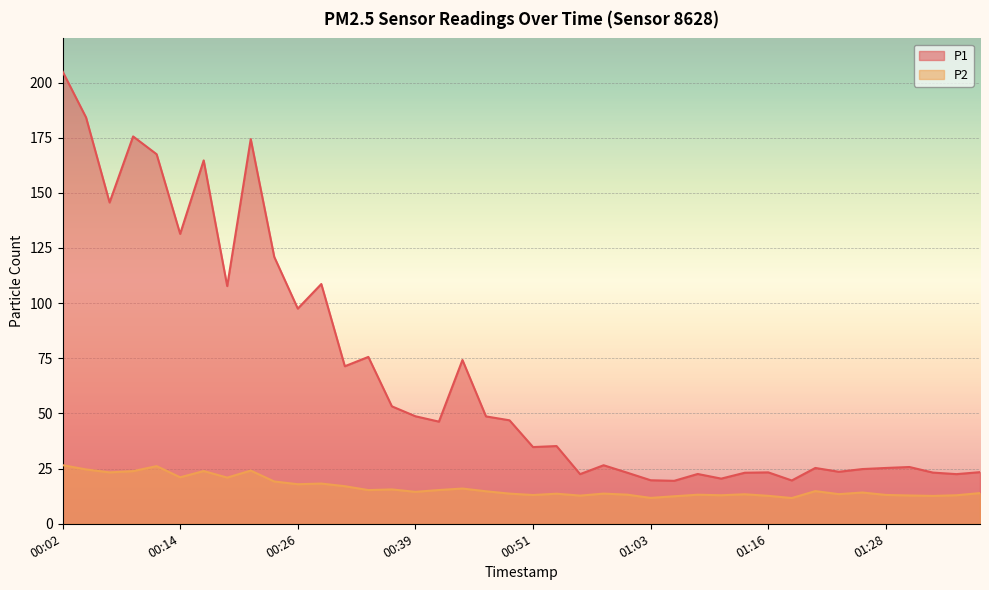

At which category is the sum across all series the highest?

00:02